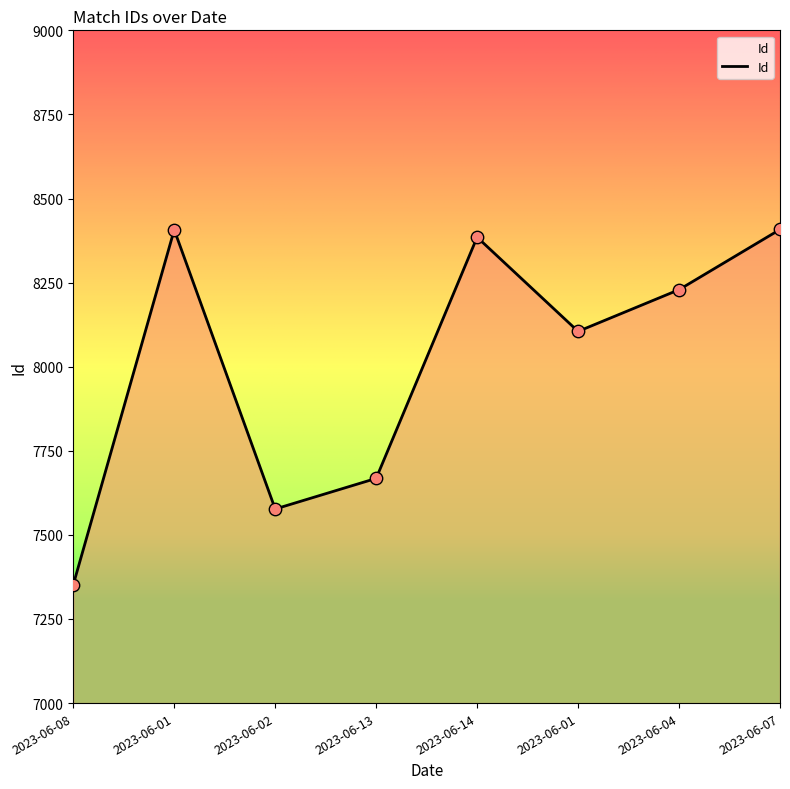

Which has a higher value, 2023-06-02 or 2023-06-13?

2023-06-13